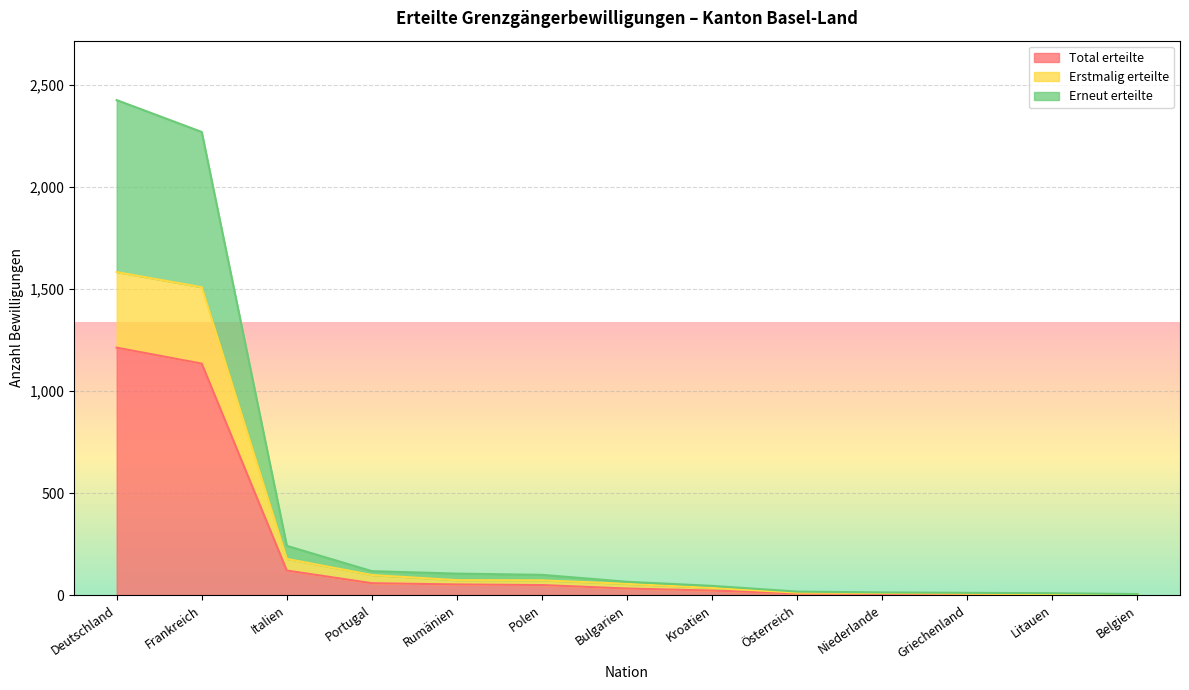

Where is Erneut erteilte nearest to the value 1215?

Italien